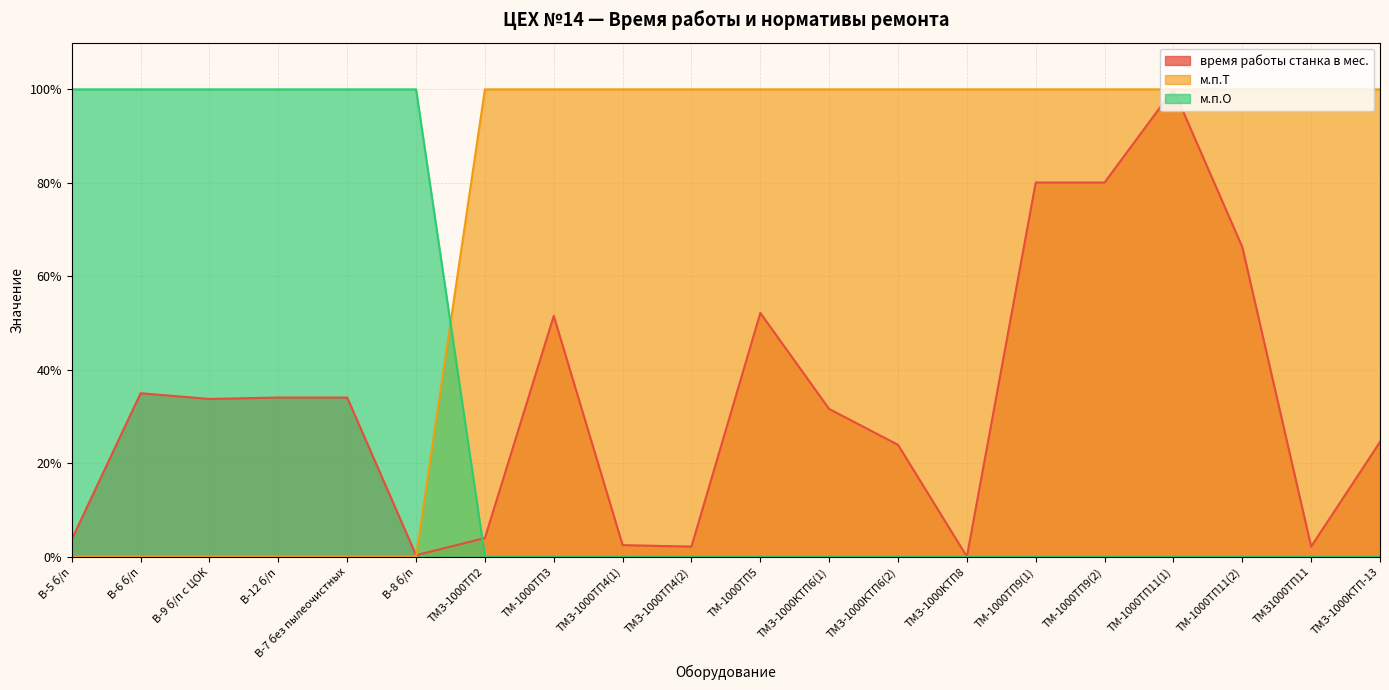

Reading left to right, extract all data points from this chart.

время работы станка в мес.: 3.7	35.0	33.7	34.0	34.0	0.3	4.0	51.5	2.5	2.1	52.1	31.6	23.9	0.0	80.1	80.1	100.0	66.3	2.1	24.5
м.п.К: 0.0	0.0	0.0	0.0	0.0	0.0	100.0	100.0	100.0	100.0	100.0	100.0	100.0	100.0	100.0	100.0	100.0	100.0	100.0	100.0
м.п.Т: 100.0	100.0	100.0	100.0	100.0	100.0	0.0	0.0	0.0	0.0	0.0	0.0	0.0	0.0	0.0	0.0	0.0	0.0	0.0	0.0